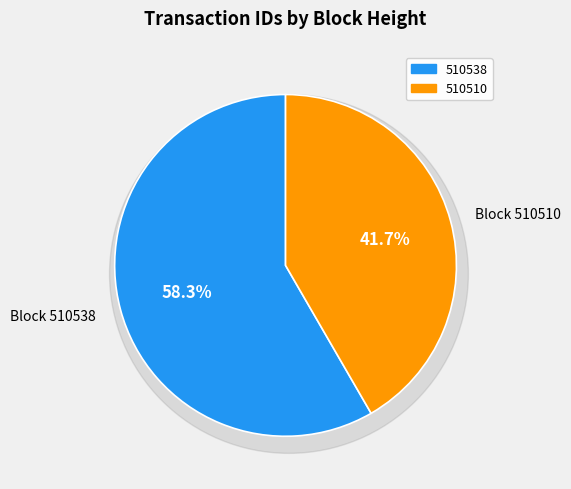

What percentage is NOT represented by 510538?

41.7%